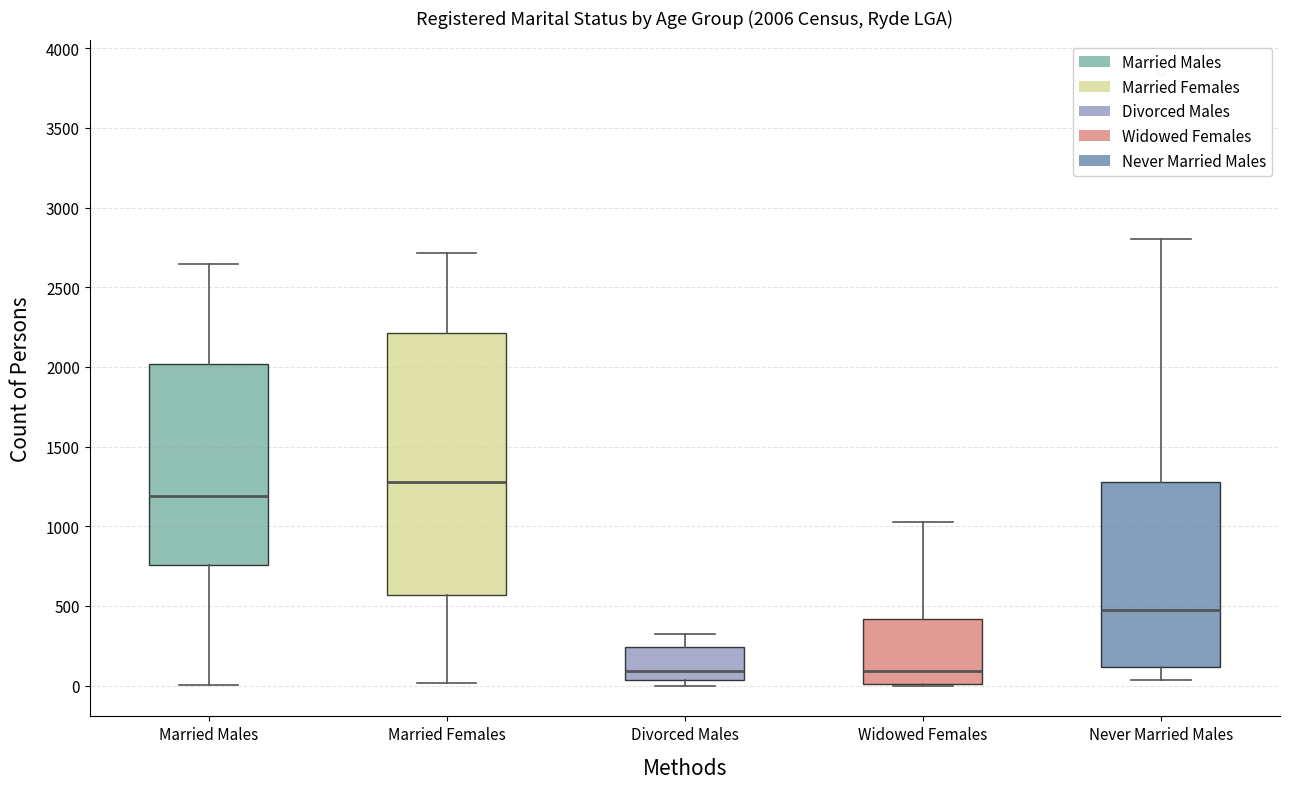

Comparing the boxes themselves (not the whiskers), which one is the tallest?

Married Females